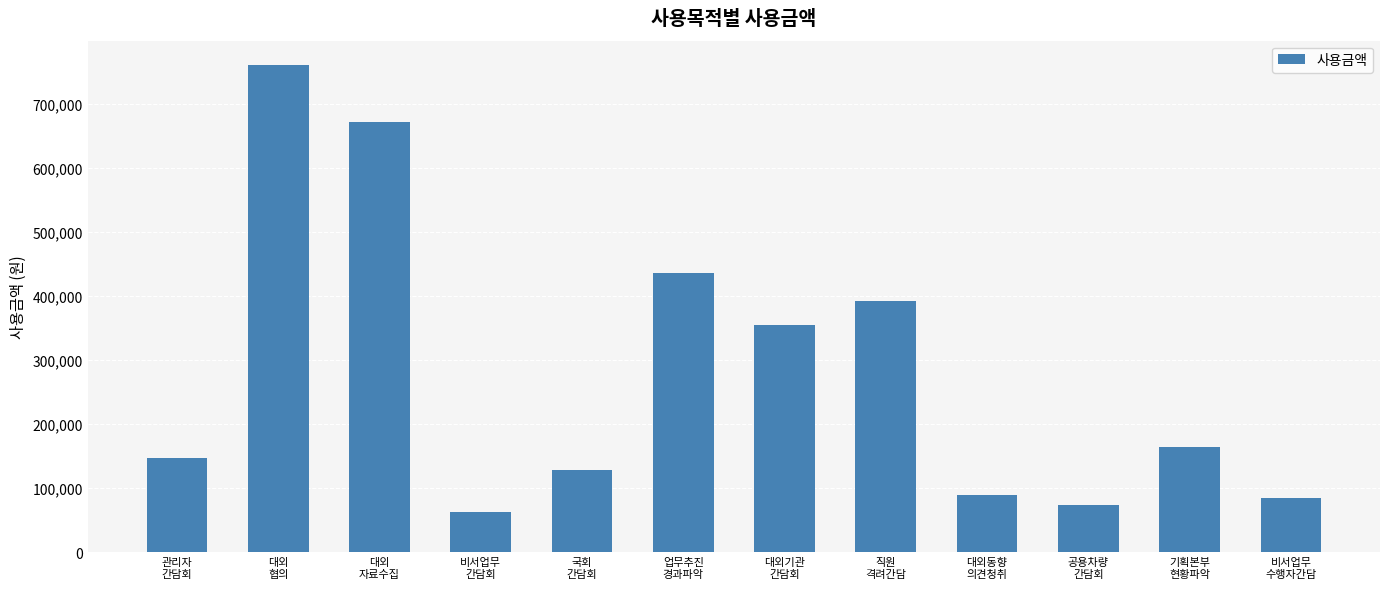

Where does the data first go above 165000?

대외
협의